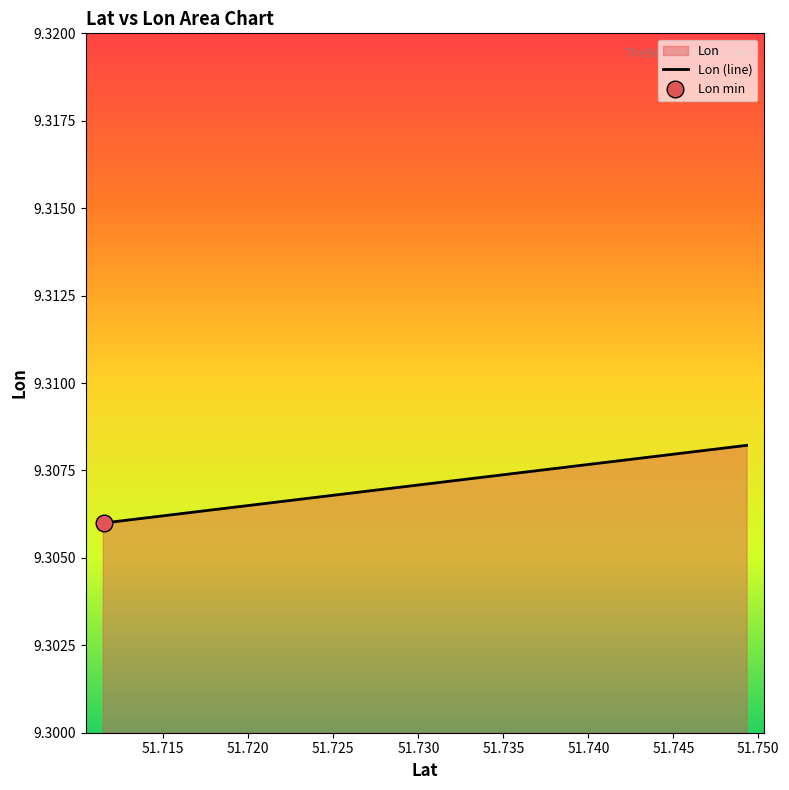

The chart shows a value of 4.0 at 51.7114381. True or false?

False